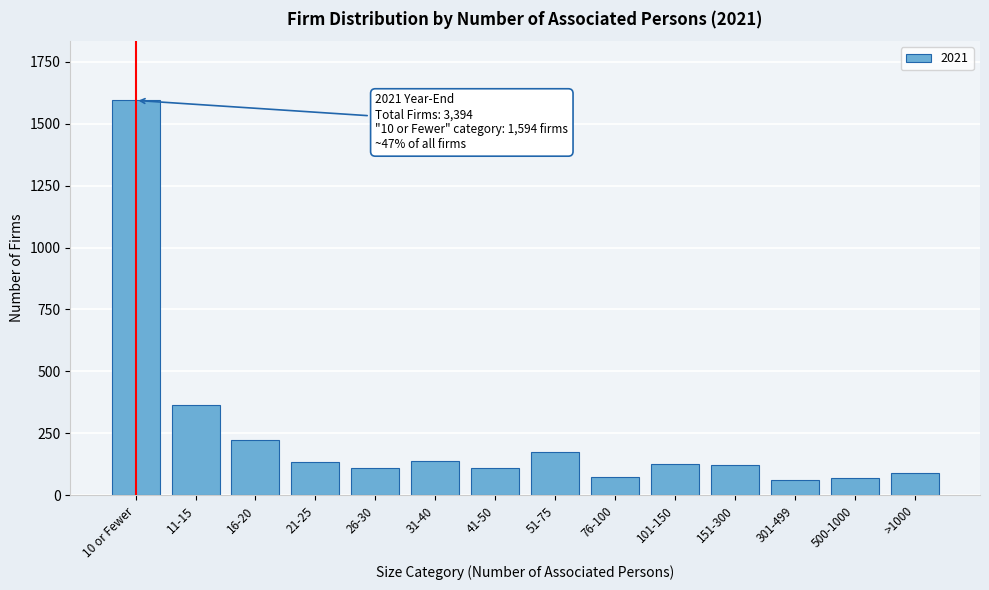

What is the value of the 12th bar from the left?

63